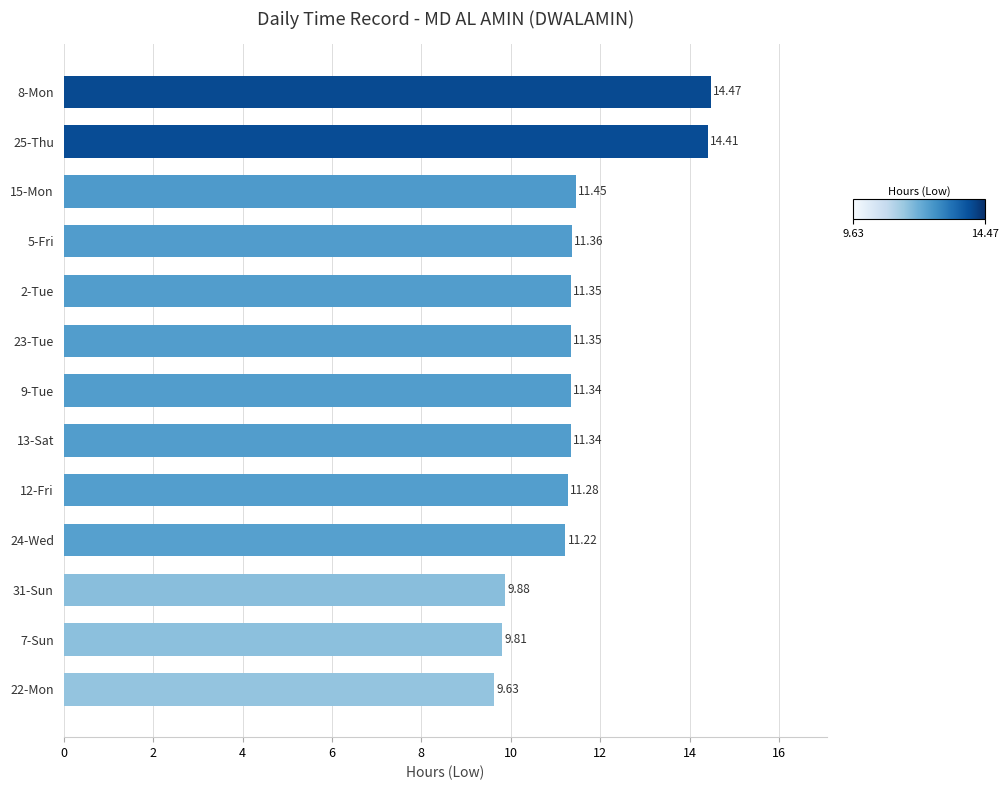

What is the average value?

11.5